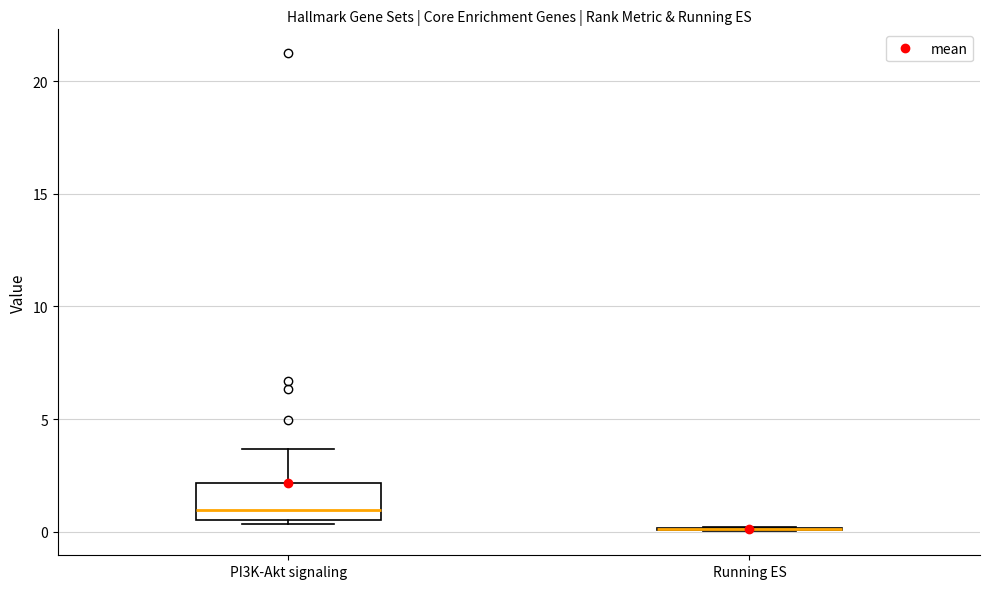

Reading left to right, read every box against the y-axis: the position of its median line, the range the box covers, and the ends of its whiskers. The values are not printed on the chart, so give them approximately, as read against the axis.

PI3K-Akt signaling: median 1.0, box 0.5 to 2.0, whiskers 0.5 (just below the box's lower edge) to 3.5
Running ES: box collapsed to a line at 0.0, whiskers 0.0 to 0.0